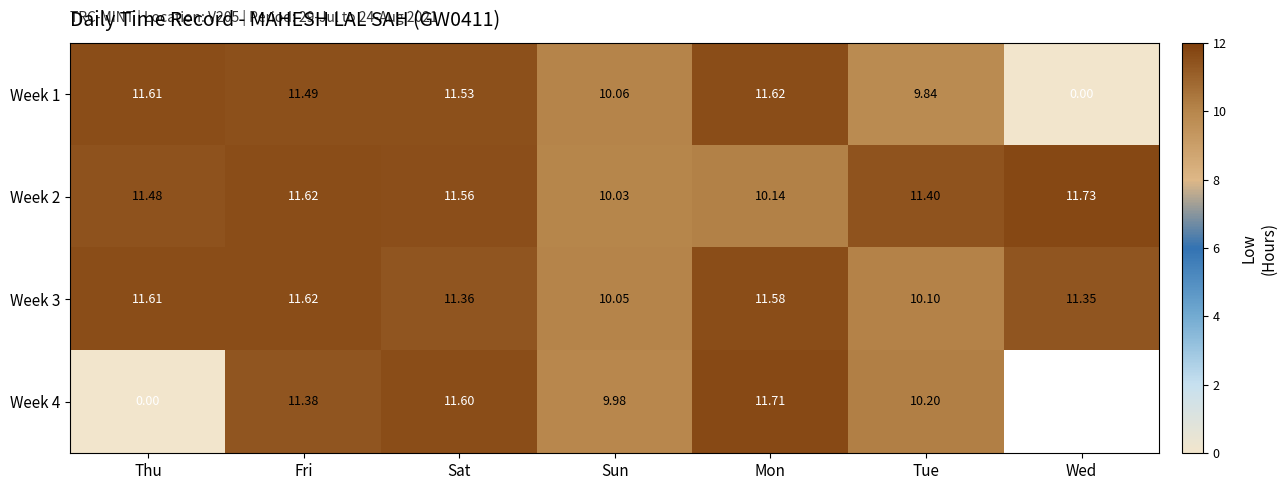

At which label does Week 1 first exceed 11?

Thu